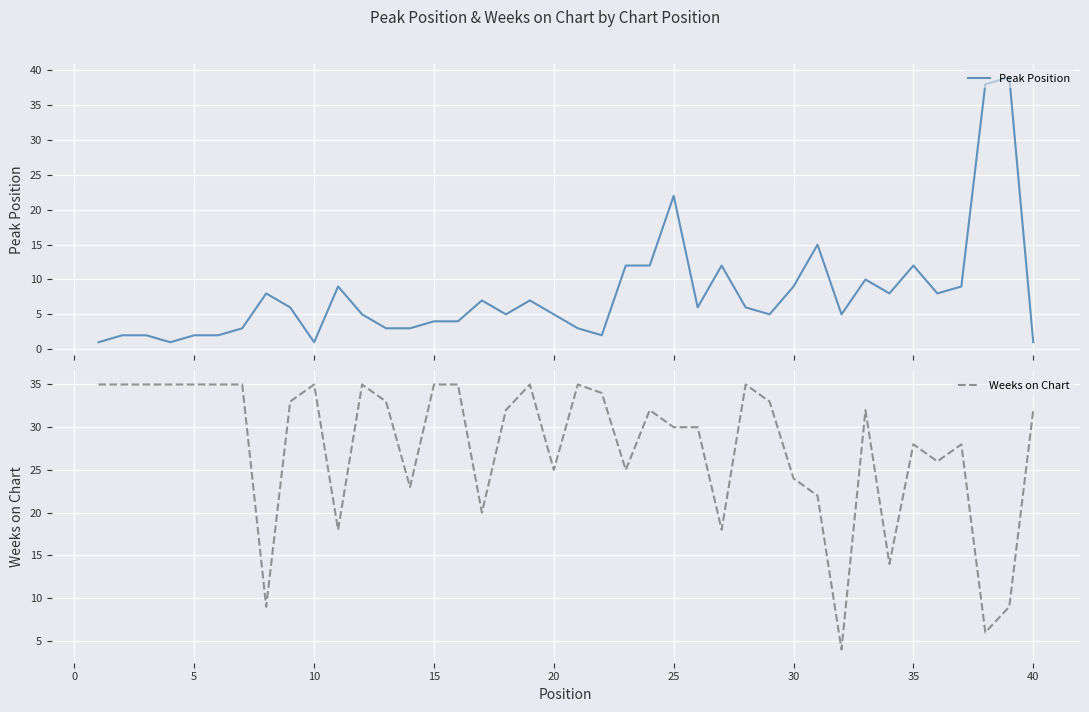

What is the lowest value of the Weeks on Chart series?

4